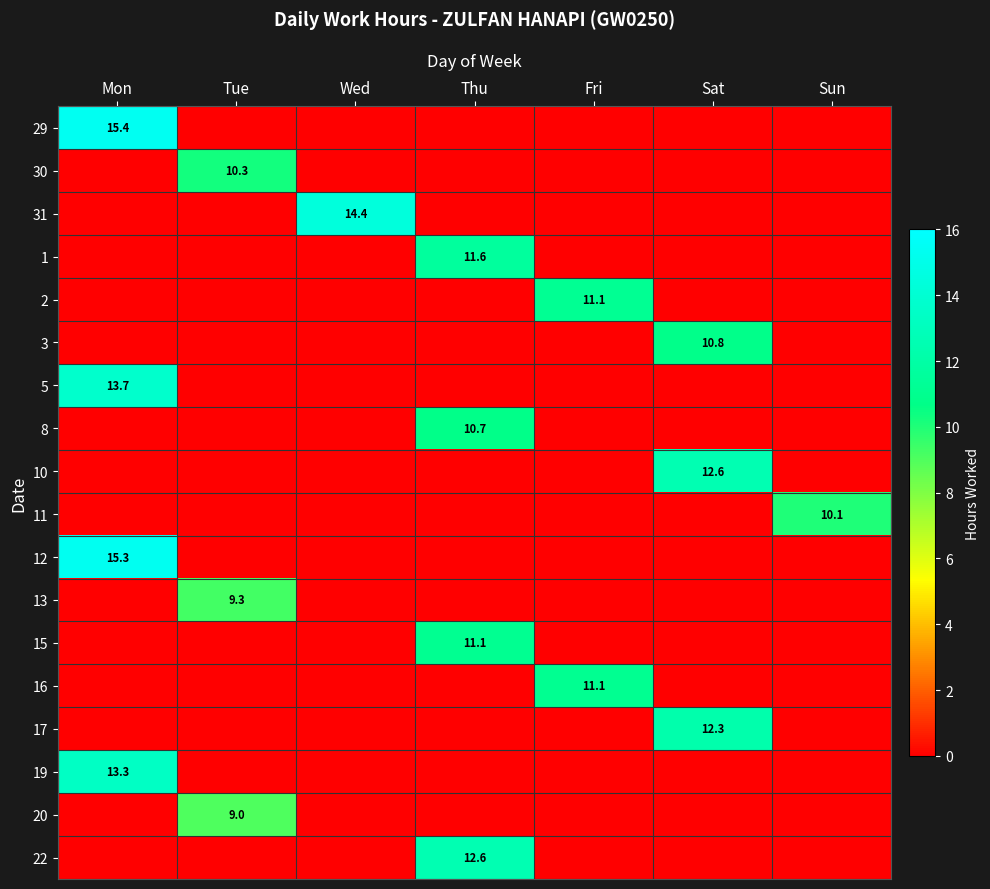

Is the value of 29 at Mon greater than the value of 8 at Thu?

Yes